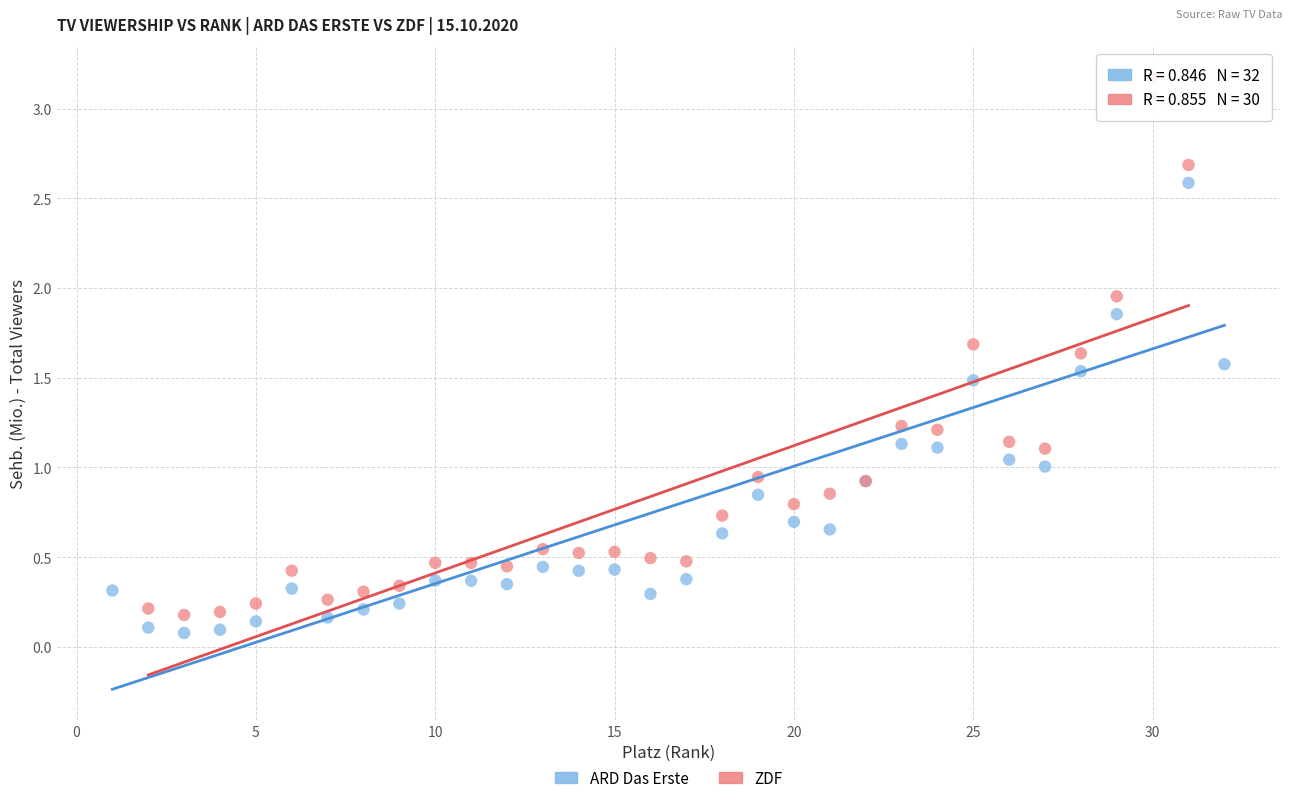

What are all the series names shown in the legend?

ARD Das Erste, ZDF